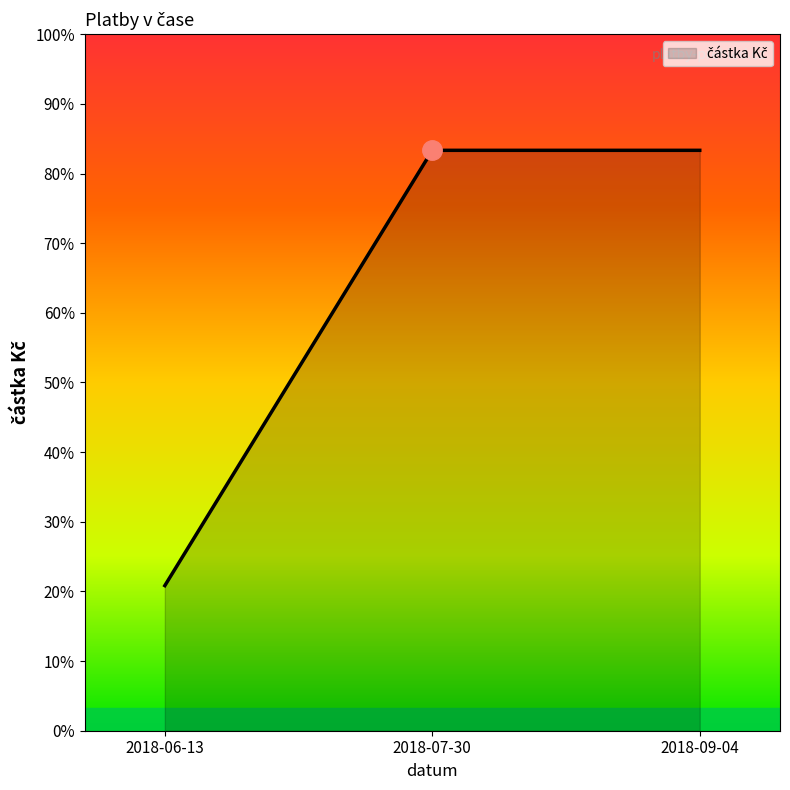

Read the value at 2018-06-13.

2500